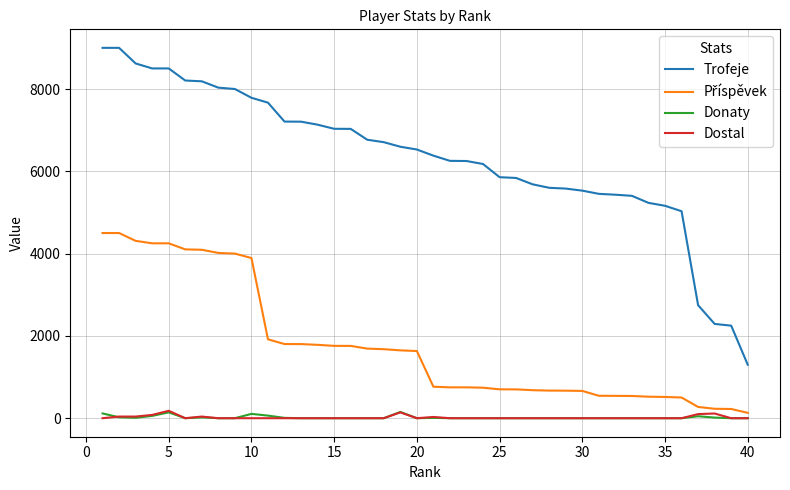

Which series has the largest total across all categories?

Trofeje